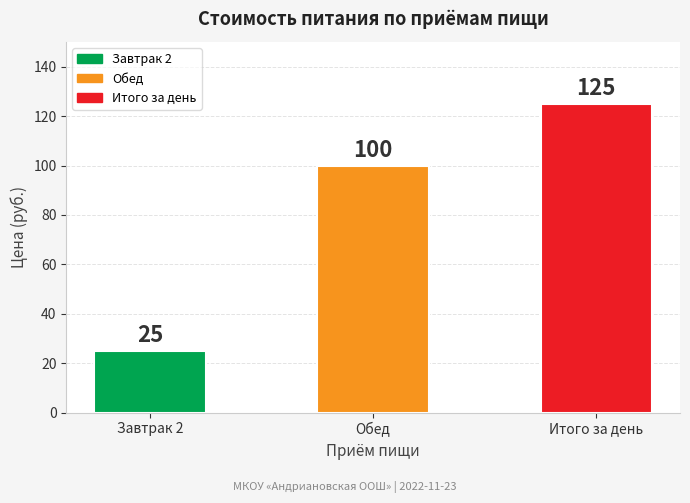

Rank the categories by value from highest to lowest.

Итого за день, Обед, Завтрак 2